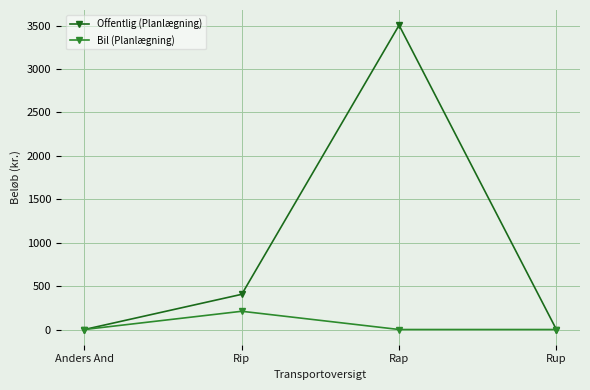

Reading left to right, what are all the values shown in this chart?

Offentlig (Planlægning): 0.0	405.3	3504.0	0.0
Bil (Planlægning): 0.0	210.0	0.0	0.0